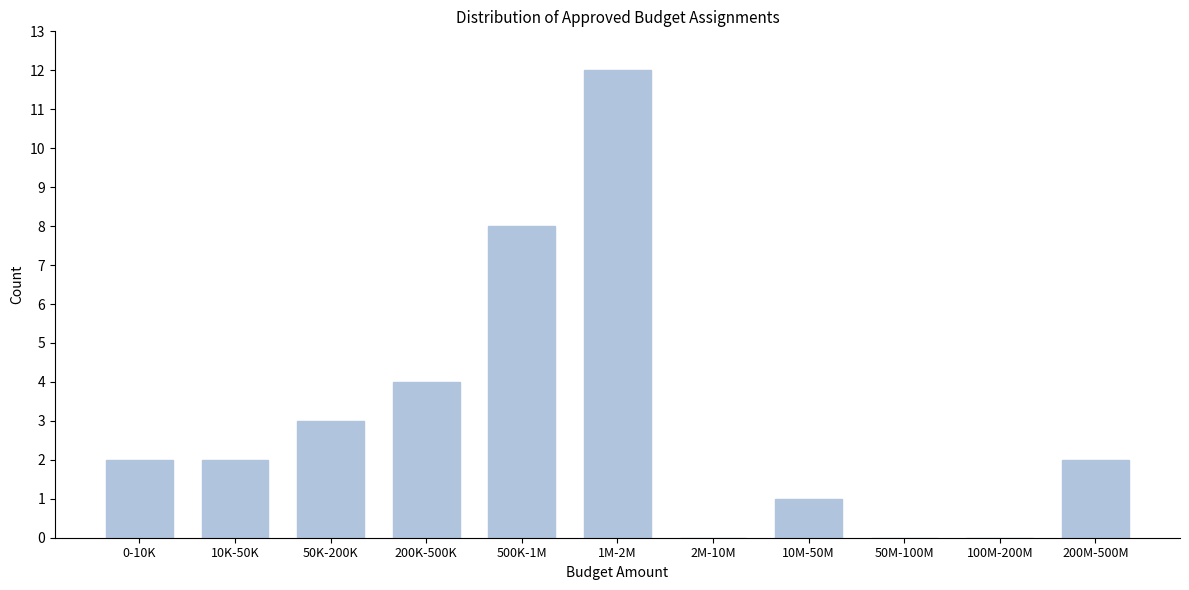

Reading left to right, extract all data points from this chart.

0-10K=2	10K-50K=2	50K-200K=3	200K-500K=4	500K-1M=8	1M-2M=12	2M-10M=0	10M-50M=1	50M-100M=0	100M-200M=0	200M-500M=2